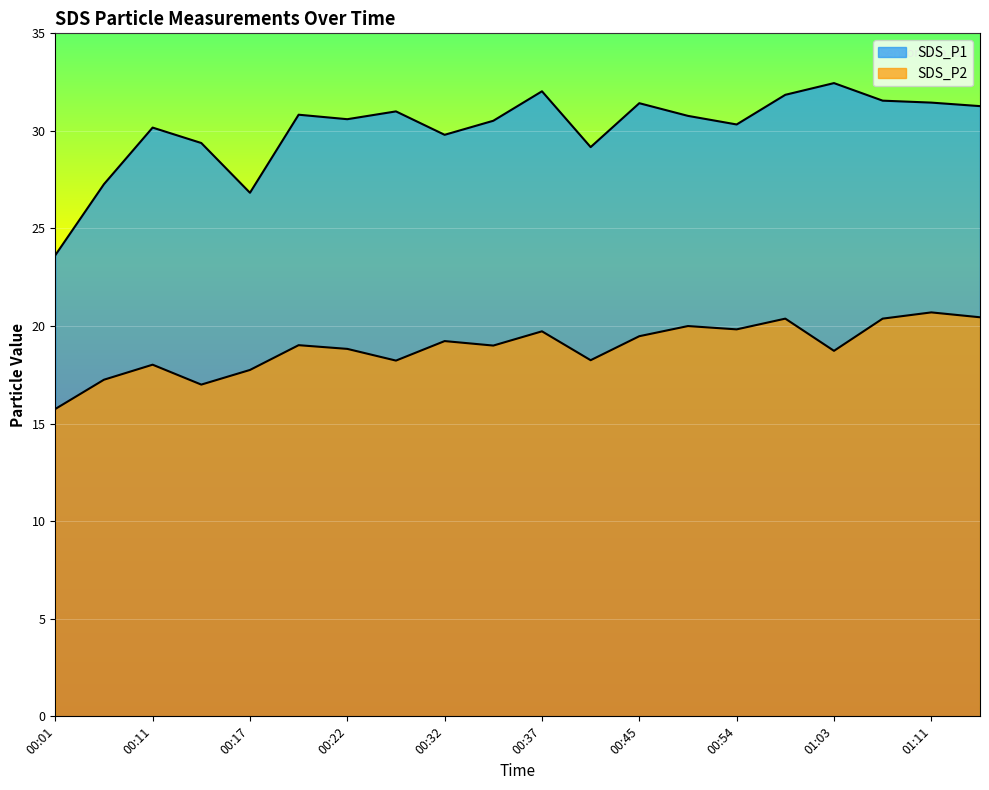

Rank the categories by SDS_P1 value from lowest to highest.

00:01, 00:17, 00:04, 00:43, 00:14, 00:32, 00:11, 00:54, 00:34, 00:22, 00:48, 00:19, 00:25, 01:14, 00:45, 01:11, 01:09, 00:57, 00:37, 01:03